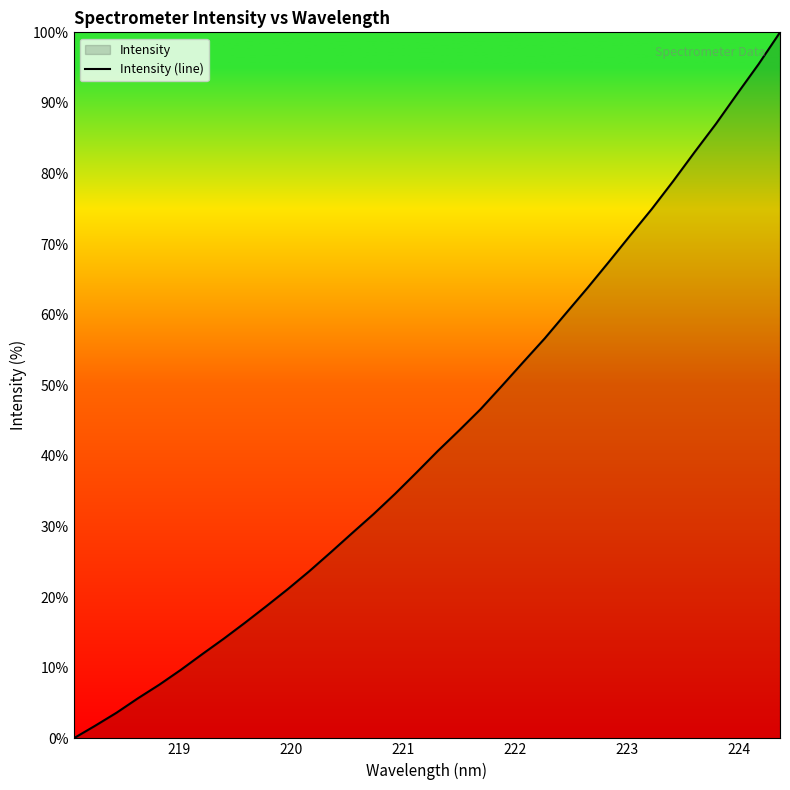

What is the maximum value shown in the chart?

100.0